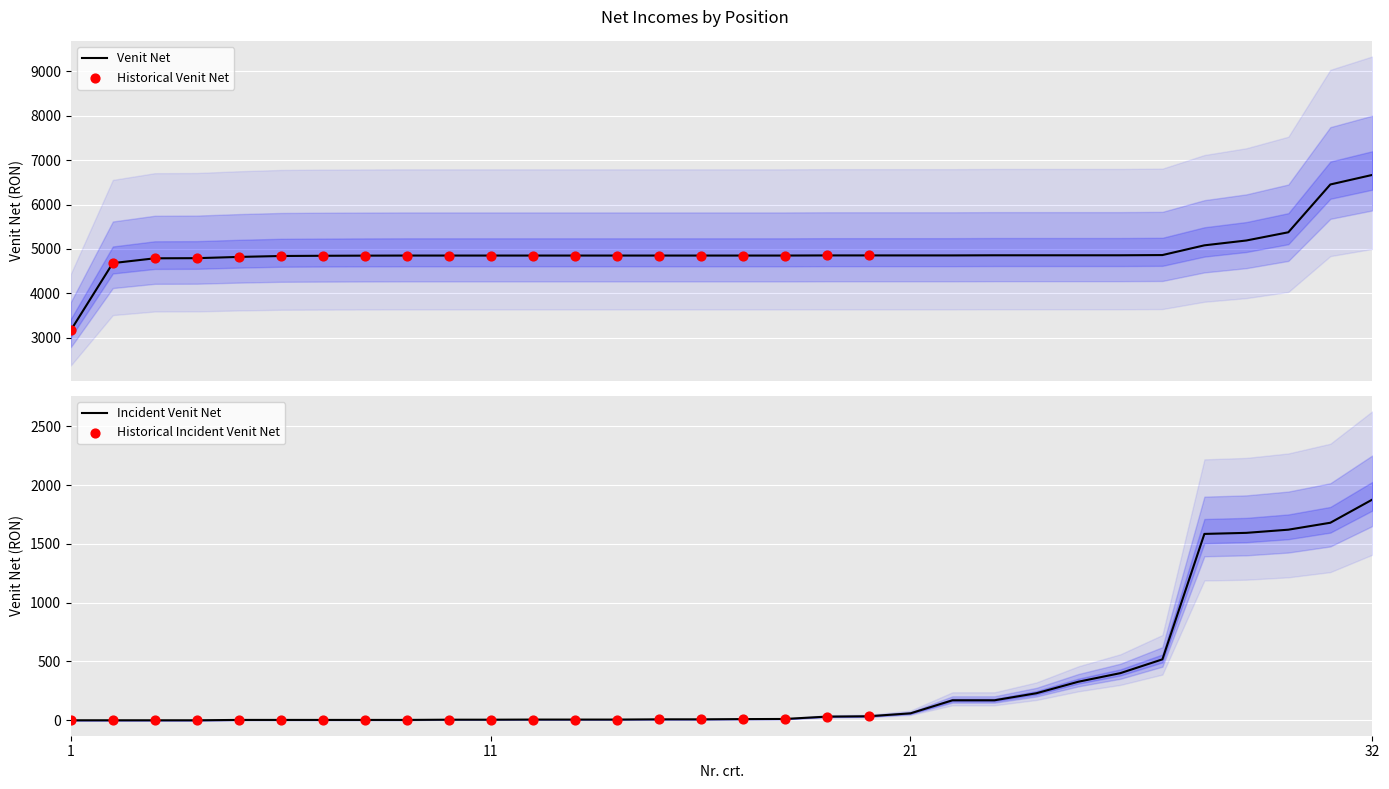

What is the lowest value of the Venit Net series?

3172